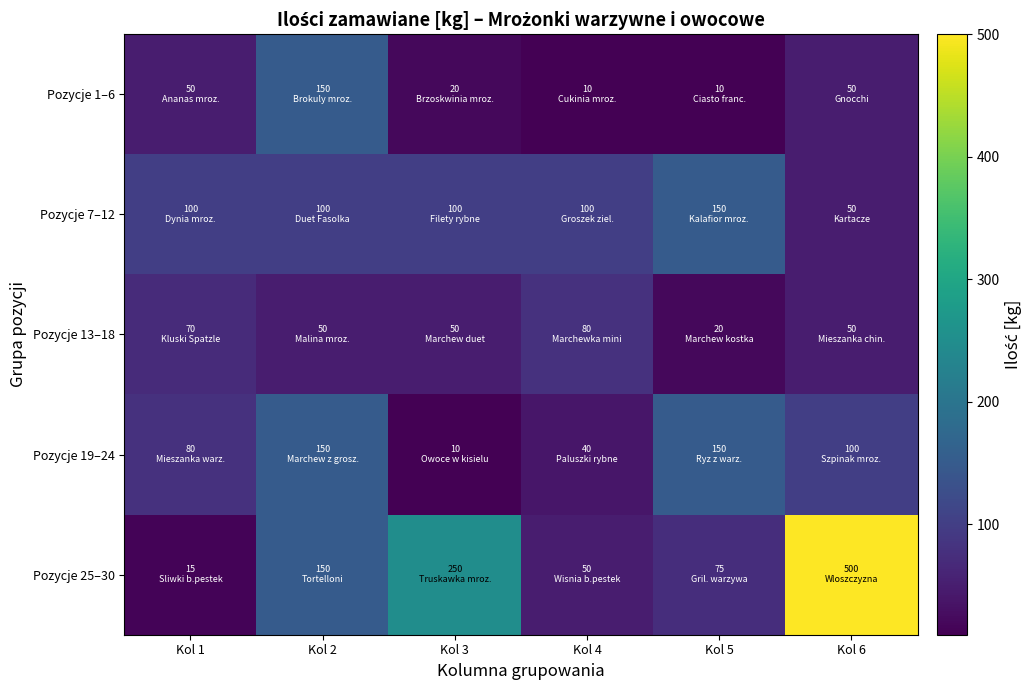

What is the total value across all series at Kol 1?

315